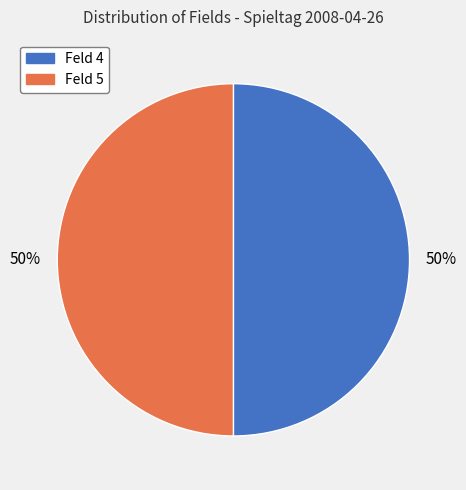

To the nearest percent, what is the average slice percentage?

50%